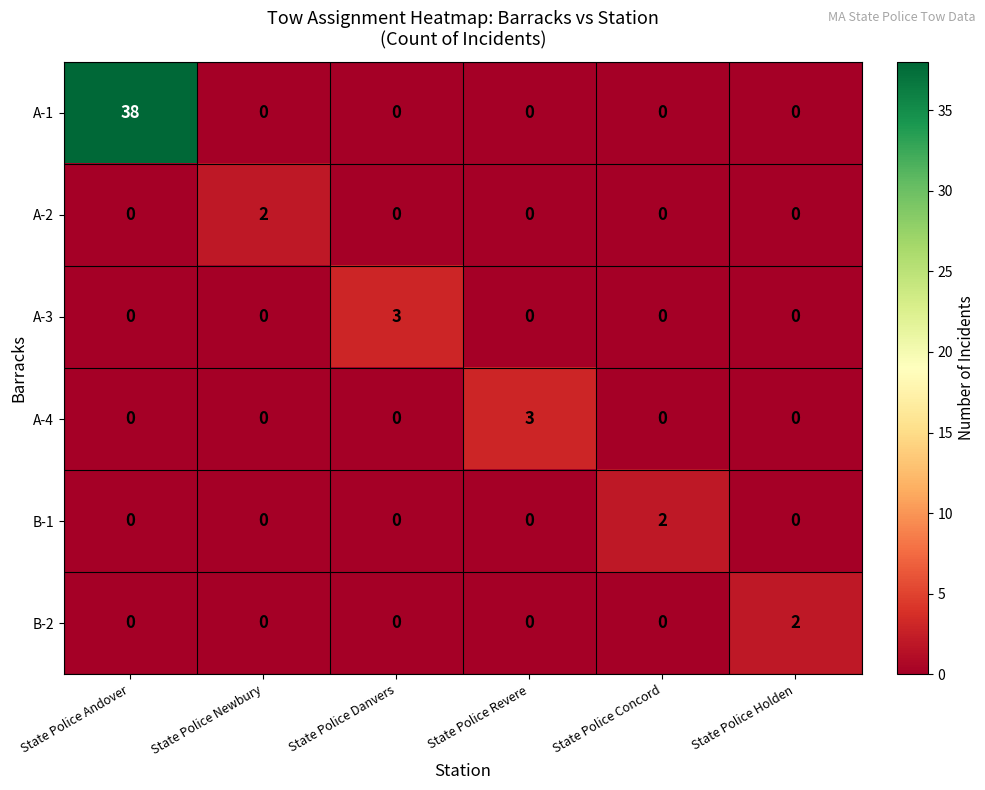

How many data points does each series have?

6